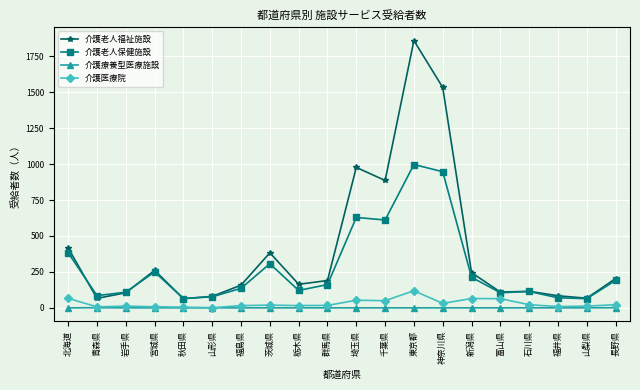

Between 栃木県 and 群馬県, which series saw the biggest shift?

介護老人保健施設